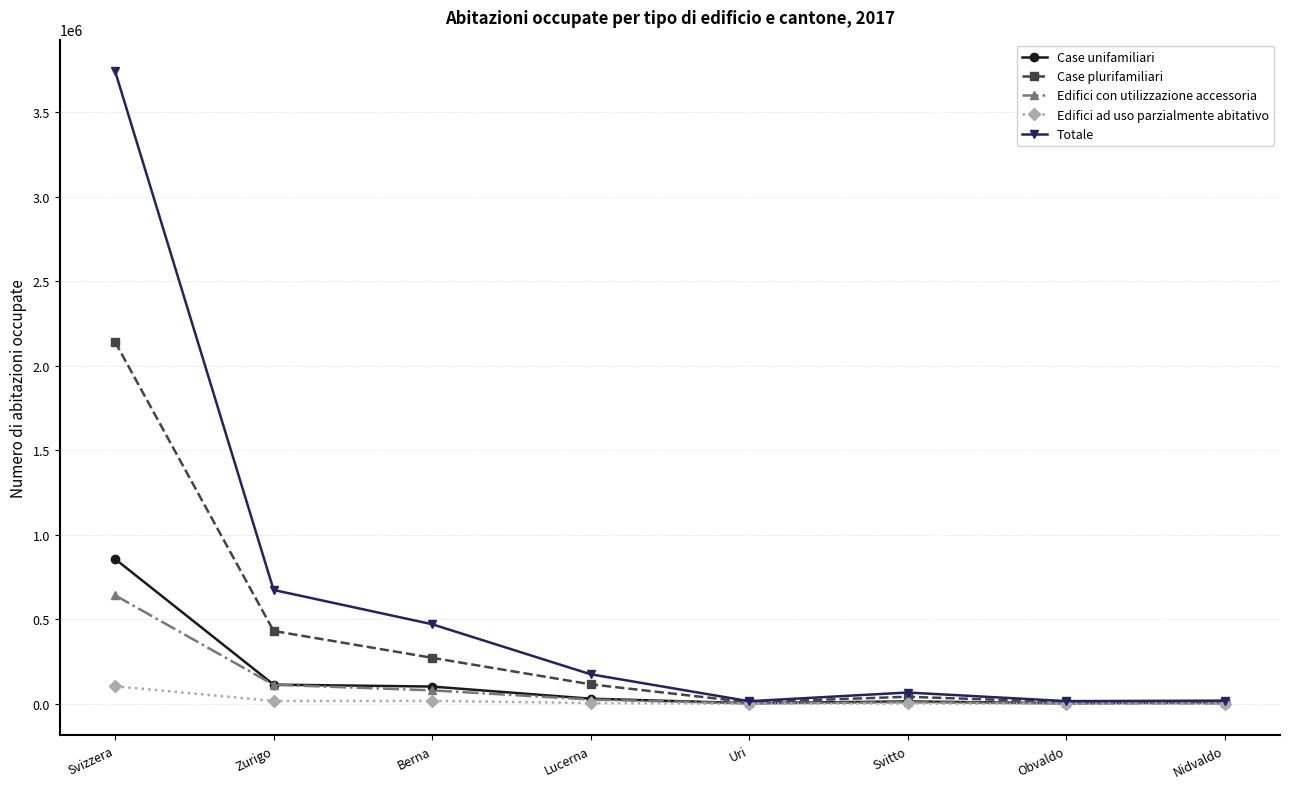

Count the number of categories in the chart.

8